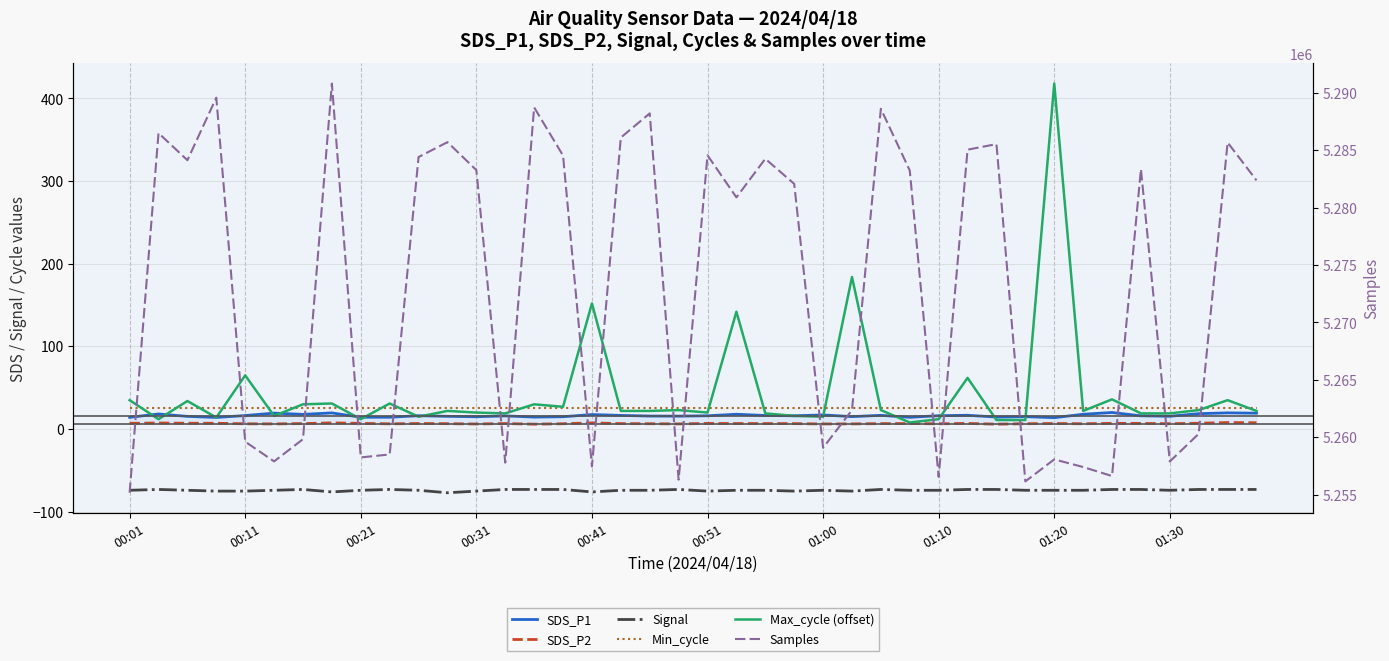

True or false: SDS_P1 and Max_cycle (offset) cross at least once.

True